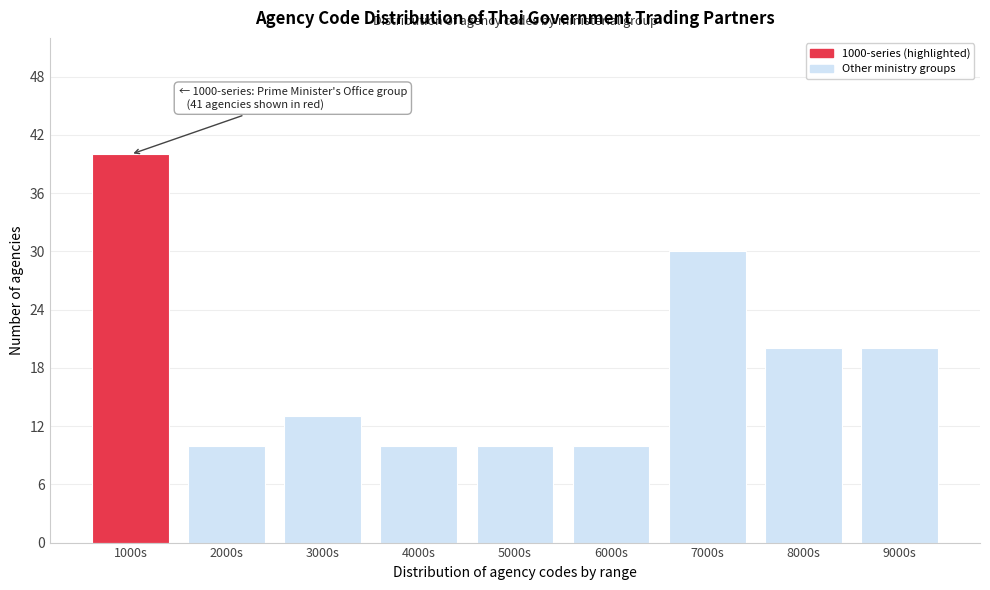

Reading right to left, extract all data points from this chart.

20	20	30	10	10	10	13	10	40